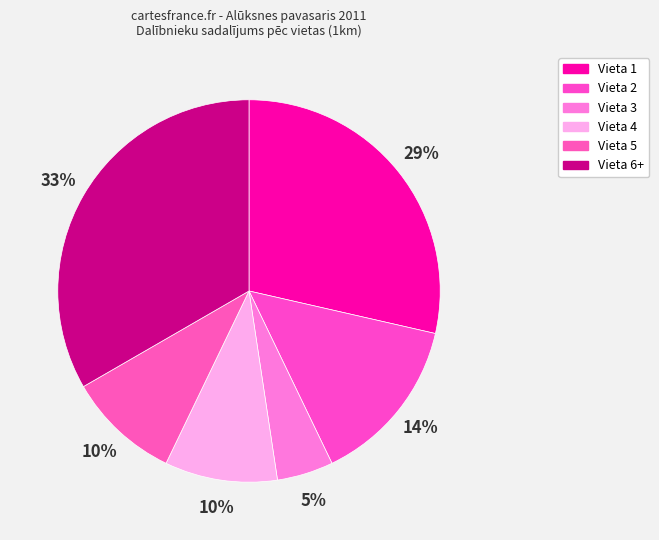

To the nearest percent, what percentage of the pie is Vieta 3?

5%